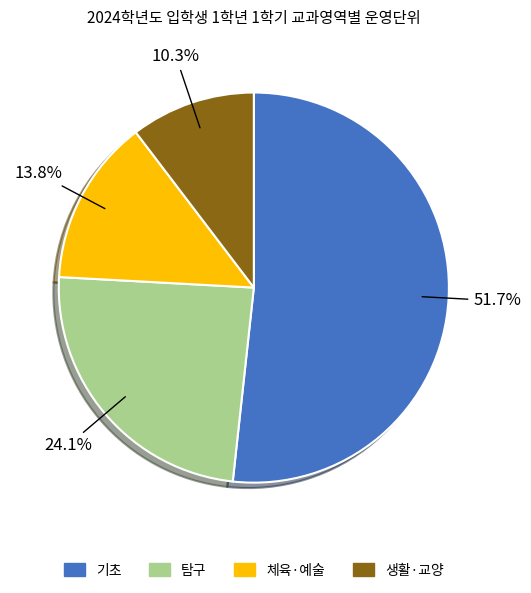

Is 탐구 the majority of the pie?

No